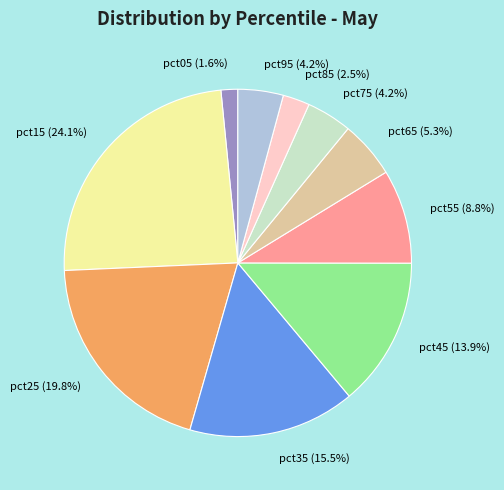

To the nearest percent, what percentage of the pie is pct75?

4%